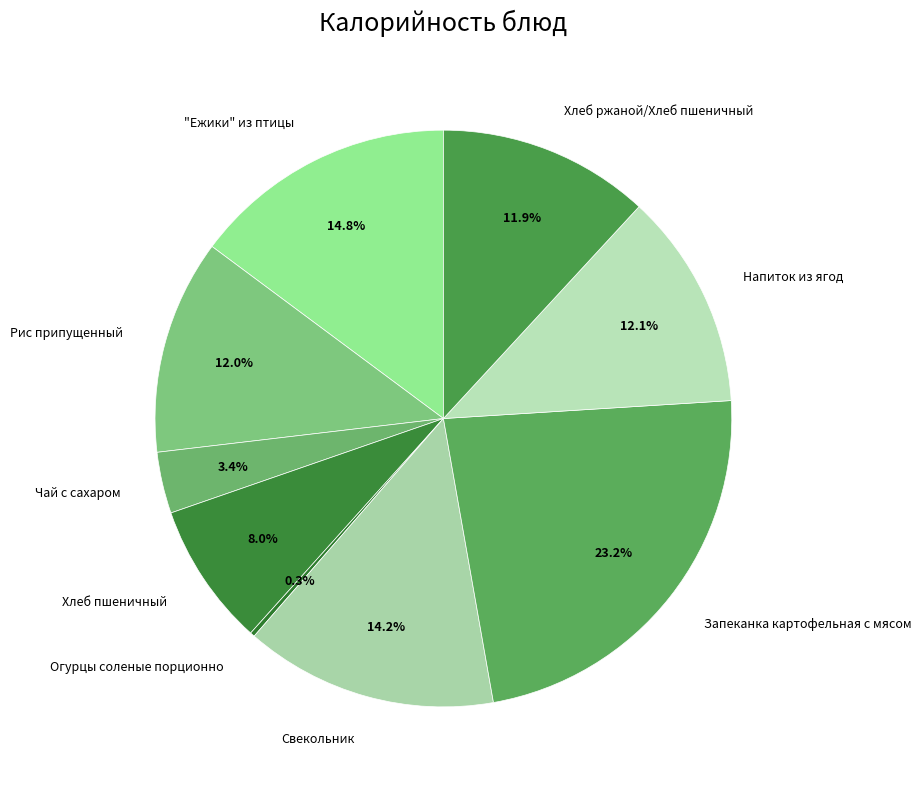

Between Напиток из ягод and Чай с сахаром, which is larger?

Напиток из ягод